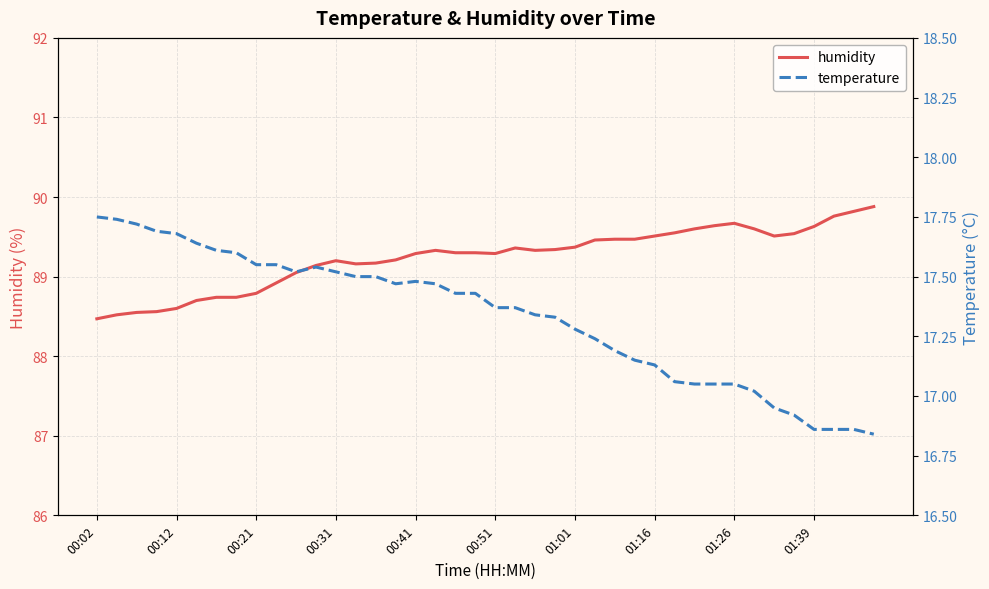

Reading right to left, list all the values displayed in this chart.

humidity: 89.9	89.8	89.8	89.6	89.5	89.5	89.6	89.7	89.6	89.6	89.5	89.5	89.5	89.5	89.5	89.4	89.3	89.3	89.4	89.3	89.3	89.3	89.3	89.3	89.2	89.2	89.2	89.2	89.1	89.0	88.9	88.8	88.7	88.7	88.7	88.6	88.6	88.5	88.5	88.5
temperature: 16.8	16.9	16.9	16.9	16.9	16.9	17.0	17.1	17.1	17.1	17.1	17.1	17.1	17.2	17.2	17.3	17.3	17.3	17.4	17.4	17.4	17.4	17.5	17.5	17.5	17.5	17.5	17.5	17.5	17.5	17.6	17.6	17.6	17.6	17.6	17.7	17.7	17.7	17.7	17.8